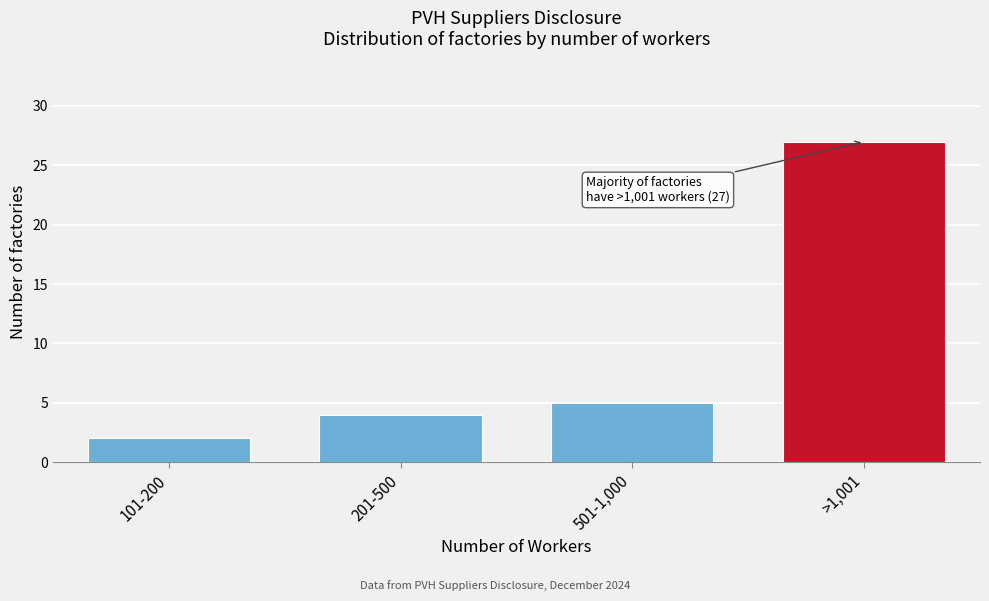

Reading left to right, list all the values displayed in this chart.

101-200=2	201-500=4	501-1,000=5	>1,001=27